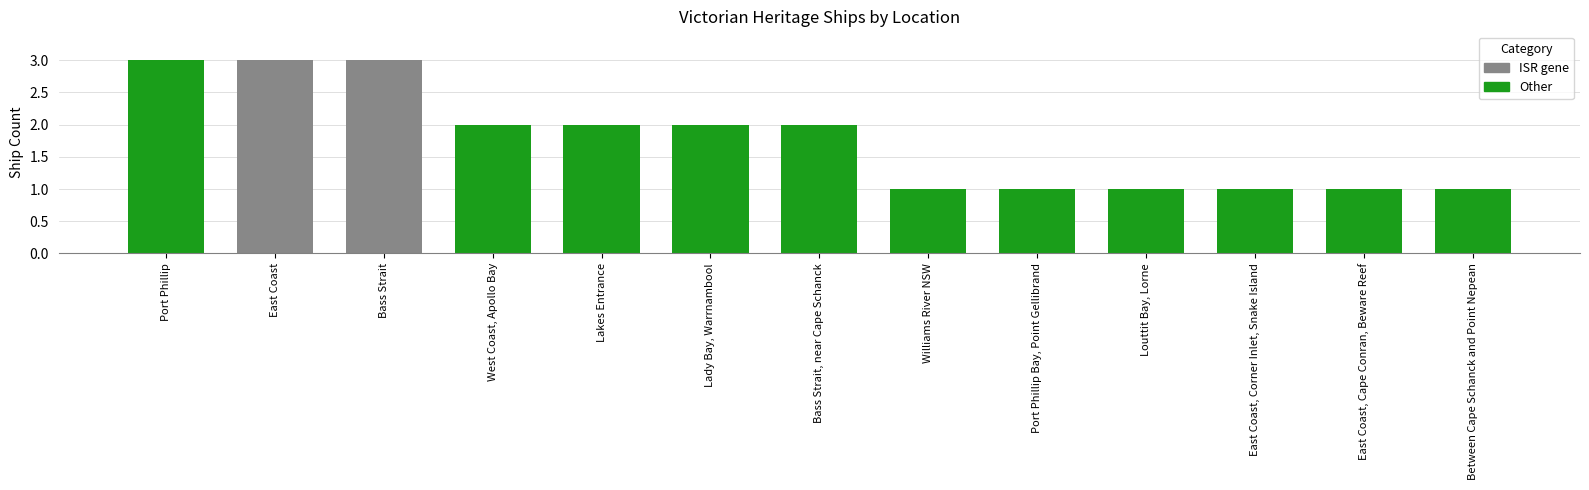

What is the approximate value at Port Phillip?

3